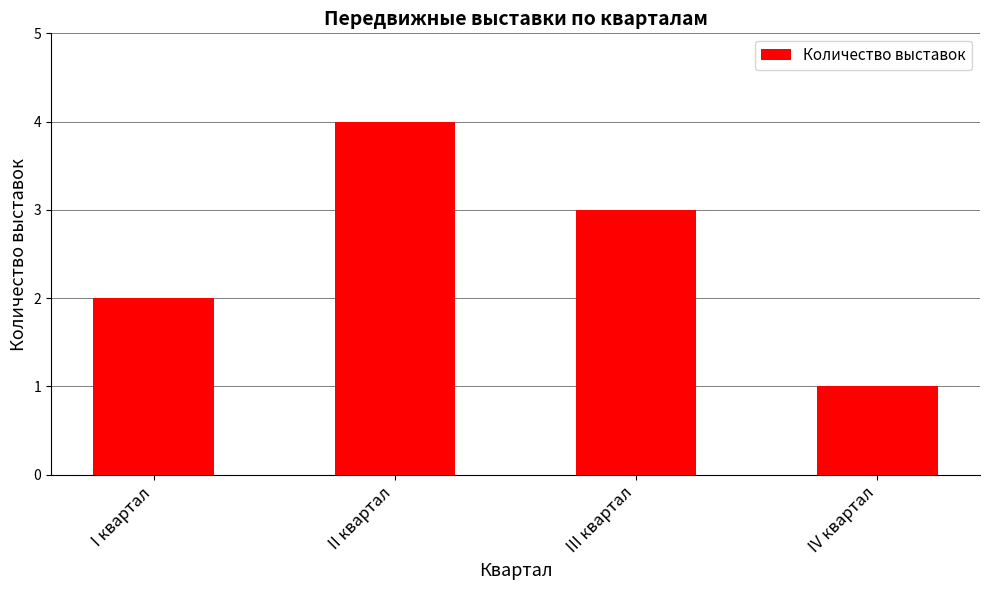

What is the label of the 2nd bar from the right?

III квартал